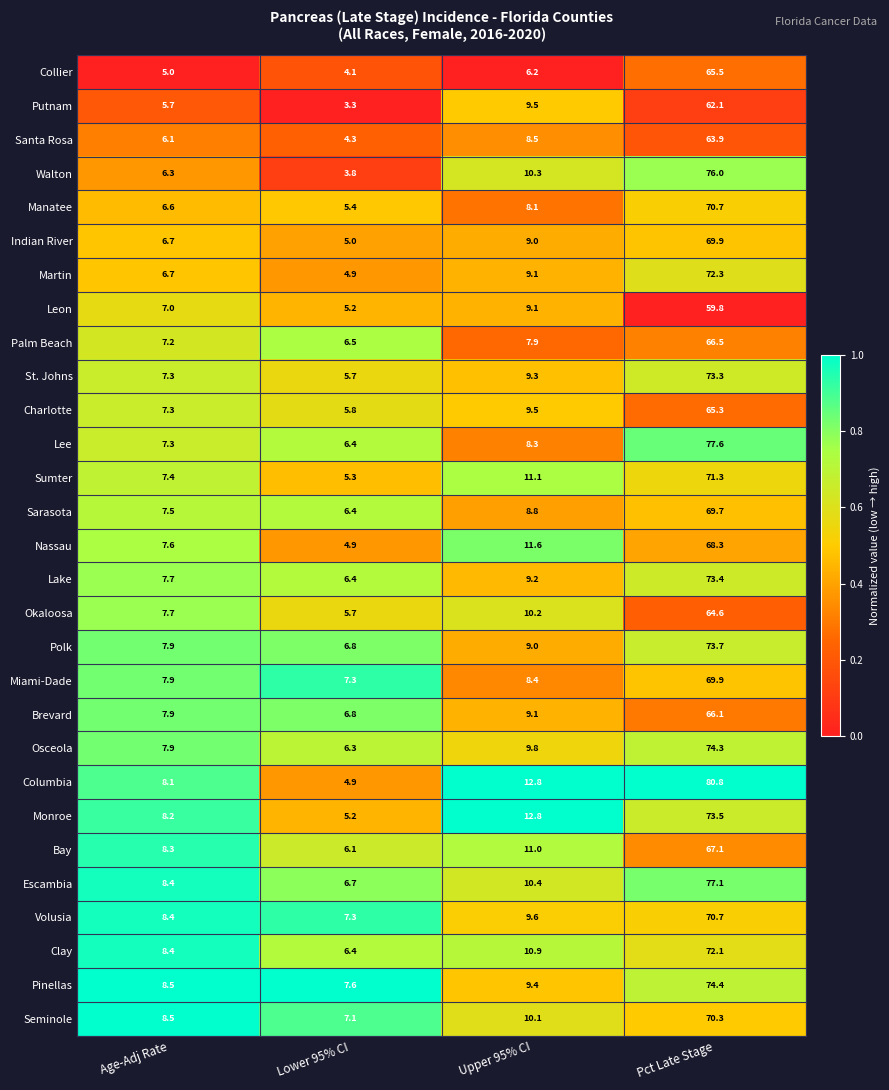

What is the average value of the Collier series?

20.2